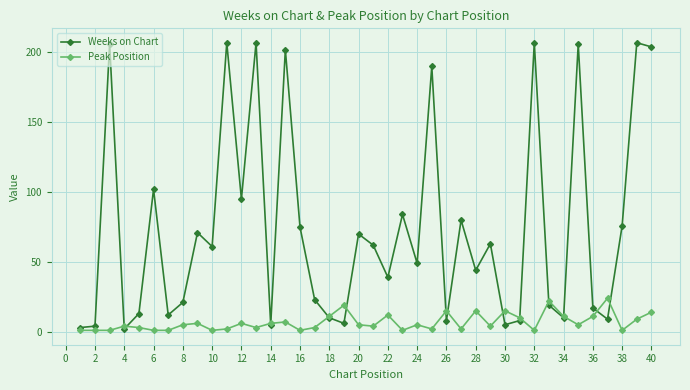

How many data points does each series have?

40